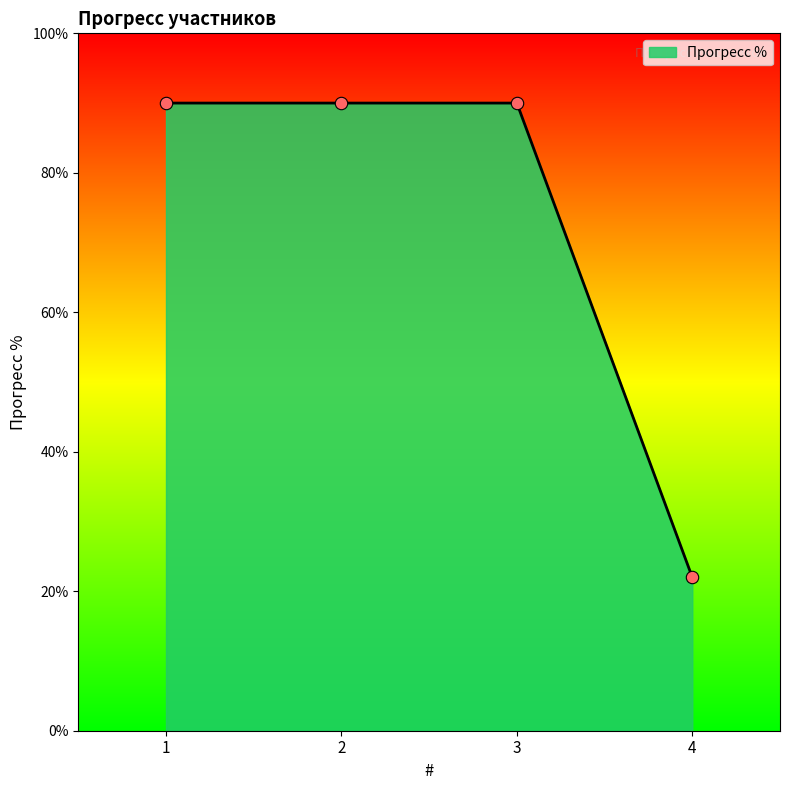

What is the change in value from 1 to 4?

-68